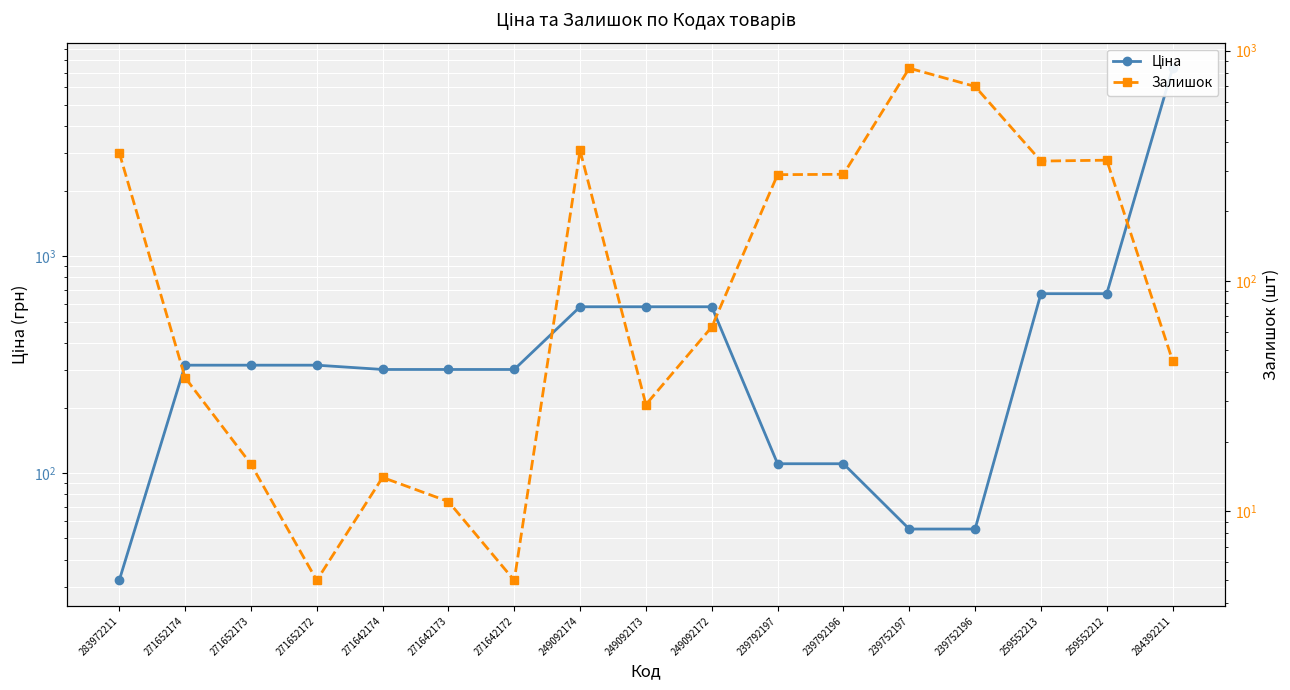

Which series changed the most between 271652174 and 249092173?

Ціна